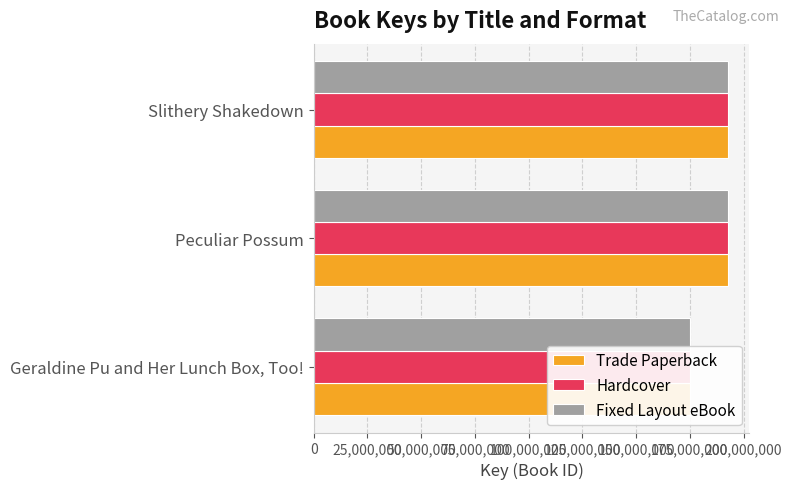

What is the difference between the second highest and minimum values in the Trade Paperback series?

17913930